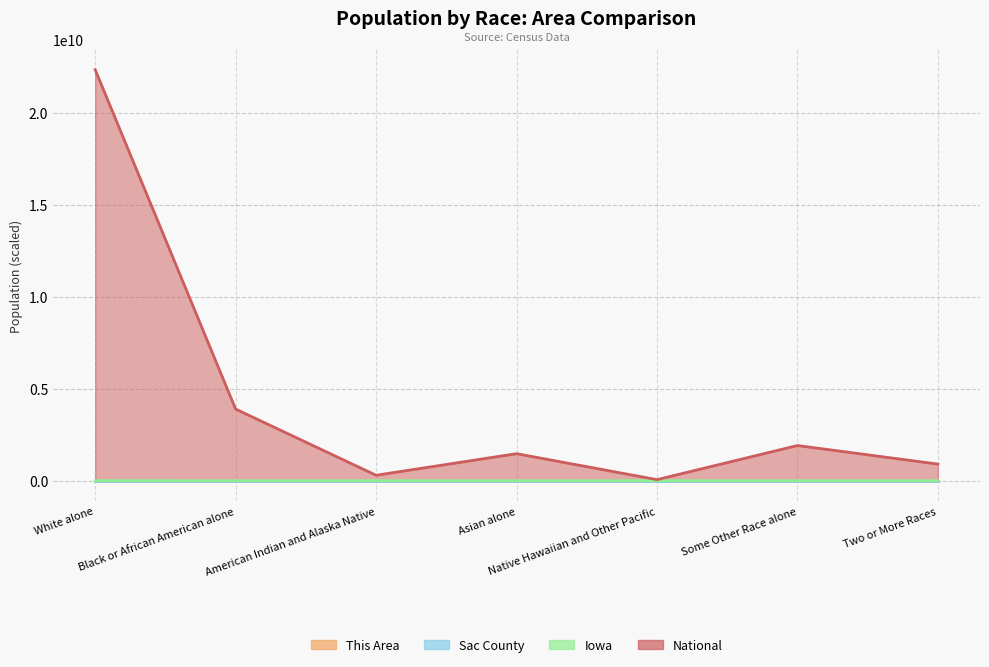

What are all the series names shown in the legend?

This Area, Sac County, Iowa, National